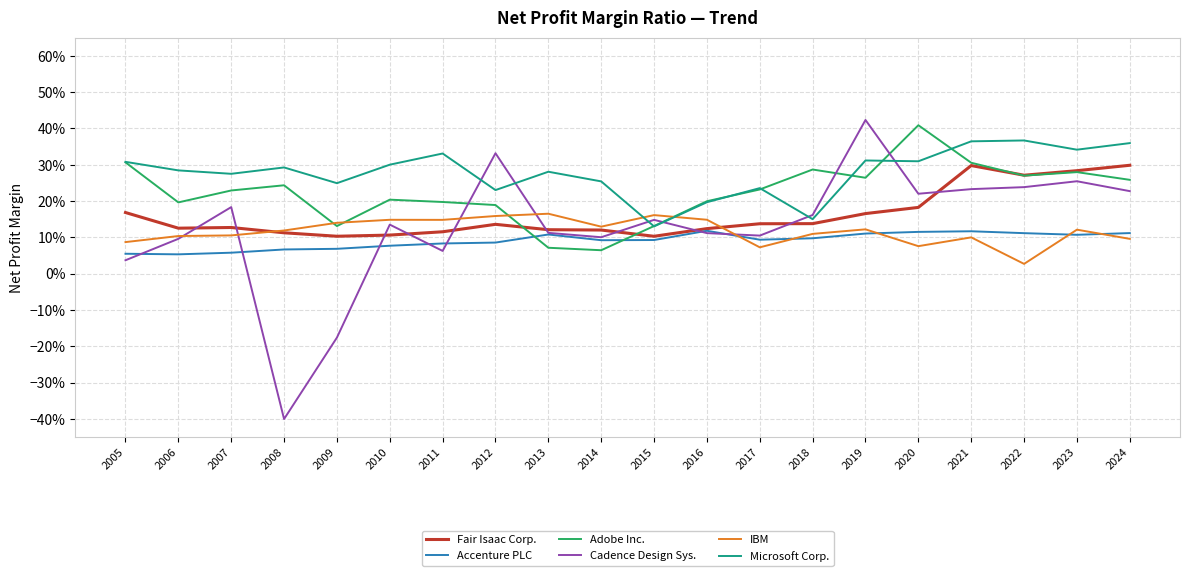

What are all the series names shown in the legend?

Fair Isaac Corp., Accenture PLC, Adobe Inc., Cadence Design Sys., IBM, Microsoft Corp.